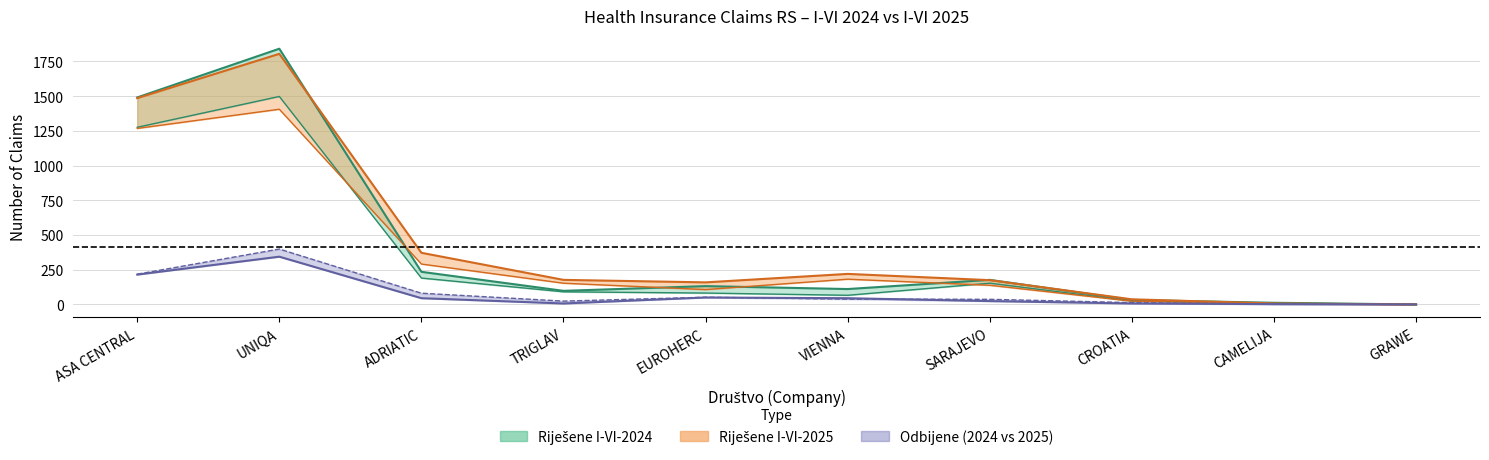

Does the chart have visible grid lines?

Yes